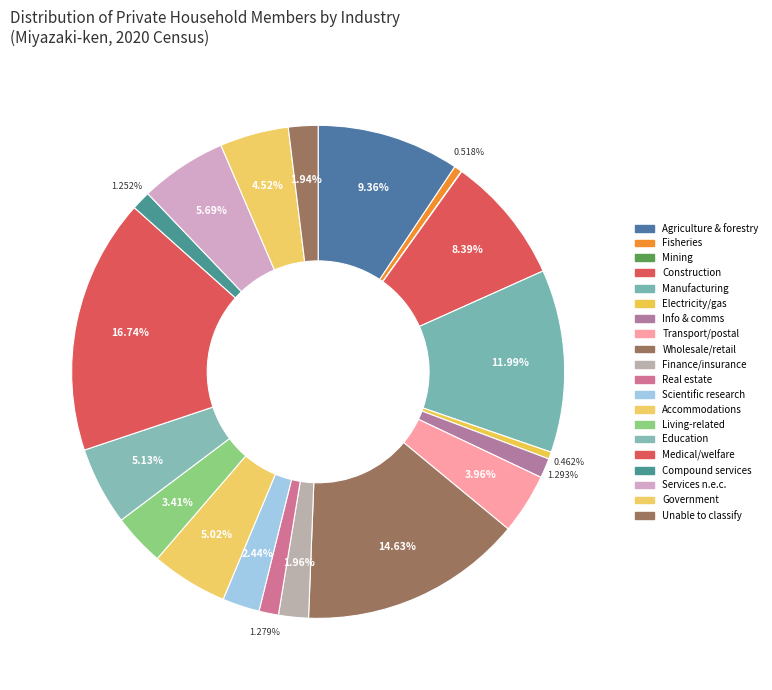

Does any single category account for the majority?

No